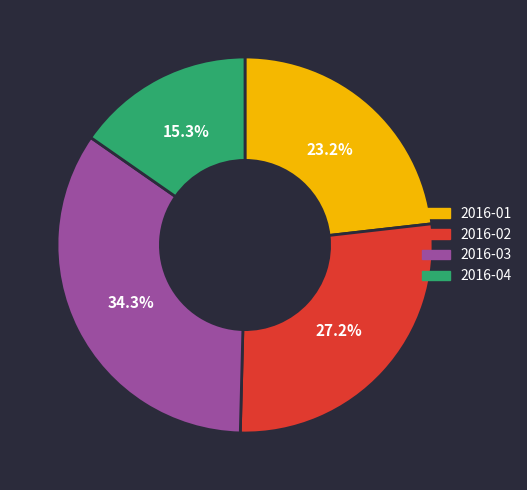

To the nearest percent, what is the difference between the largest and smallest slice percentages?

19%